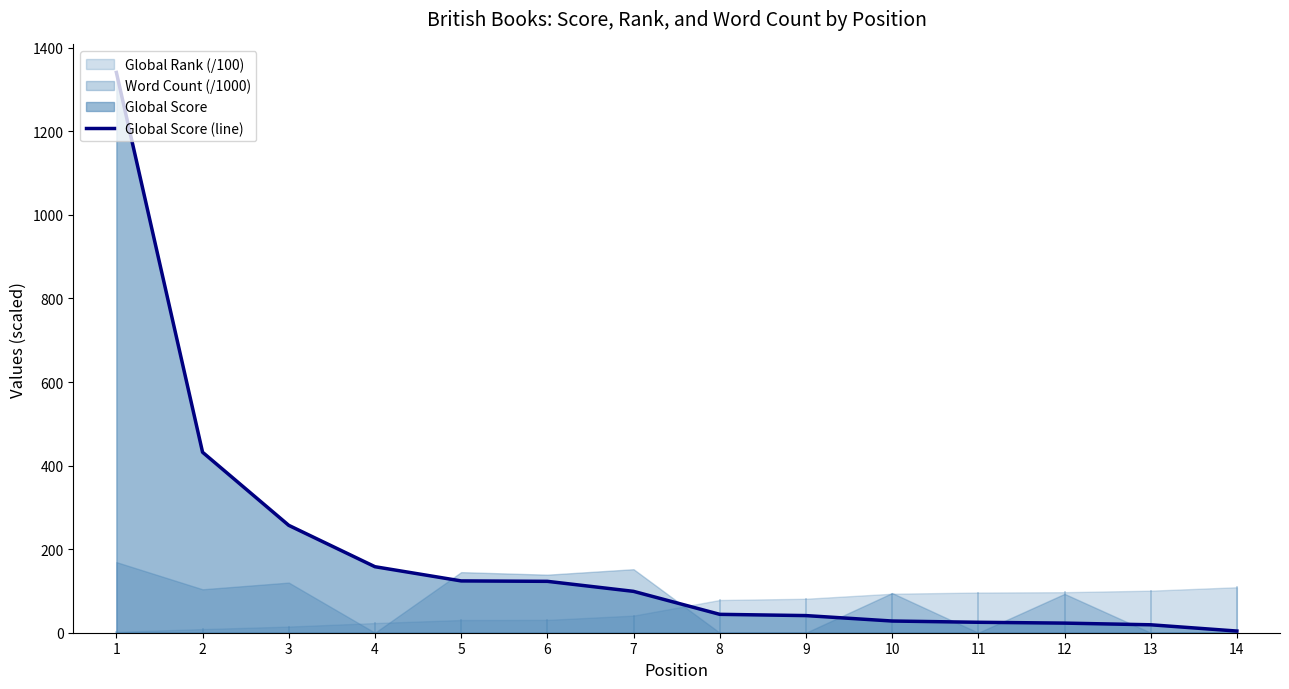

Where does the data first go above 99?

1